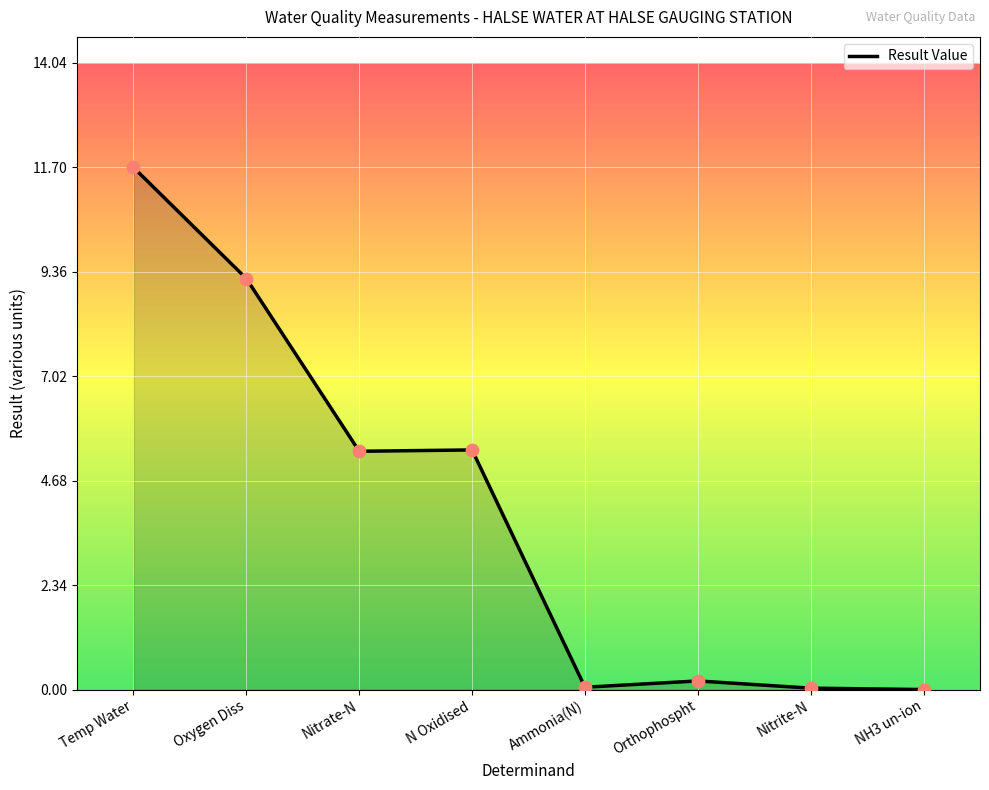

What is the change in value from Ammonia(N) to Orthophospht?

+0.1